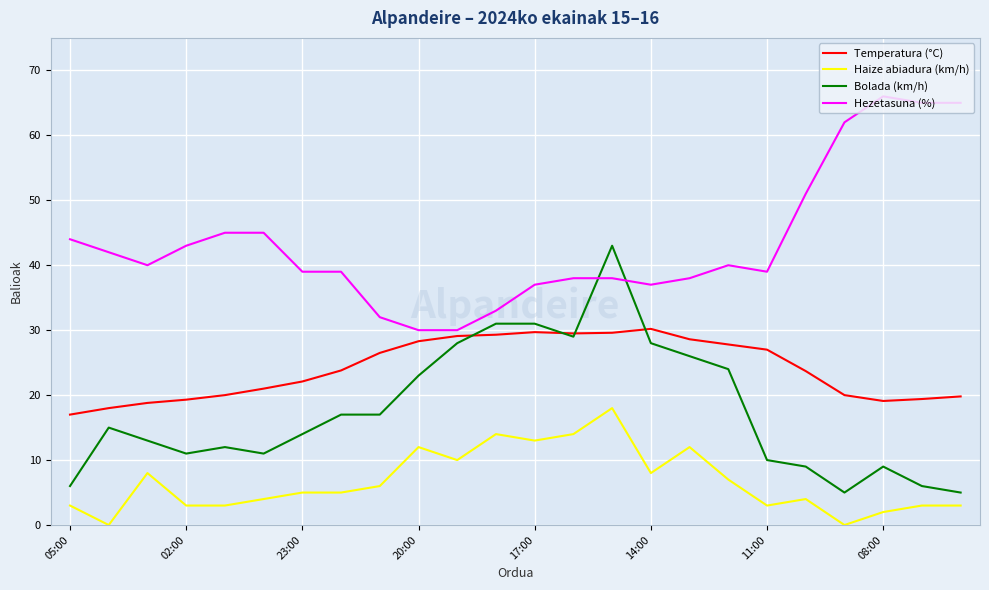

Which series has the largest total across all categories?

Hezetasuna (%)